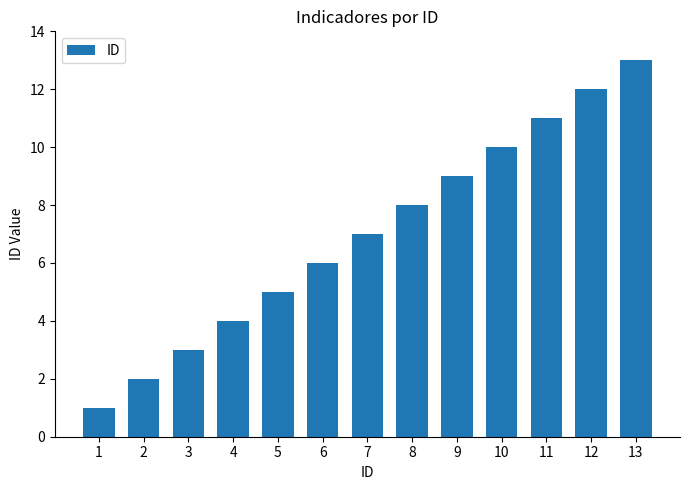

Between 1 and 5, which is larger?

5